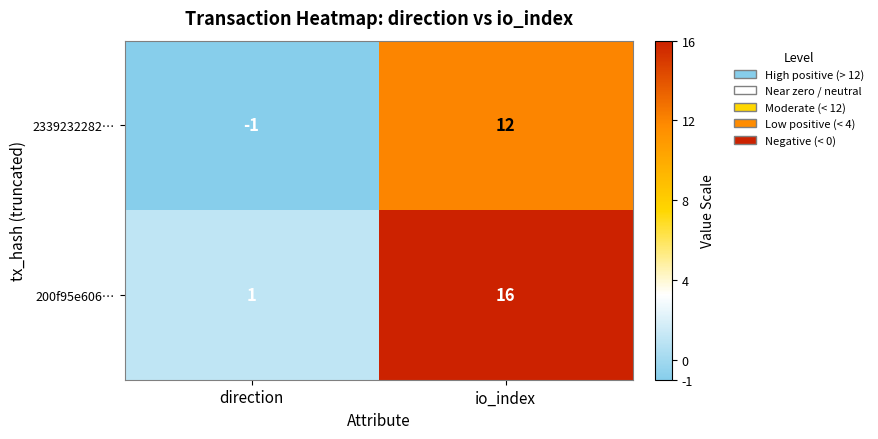

What is the average value of the 2339232282… series?

6